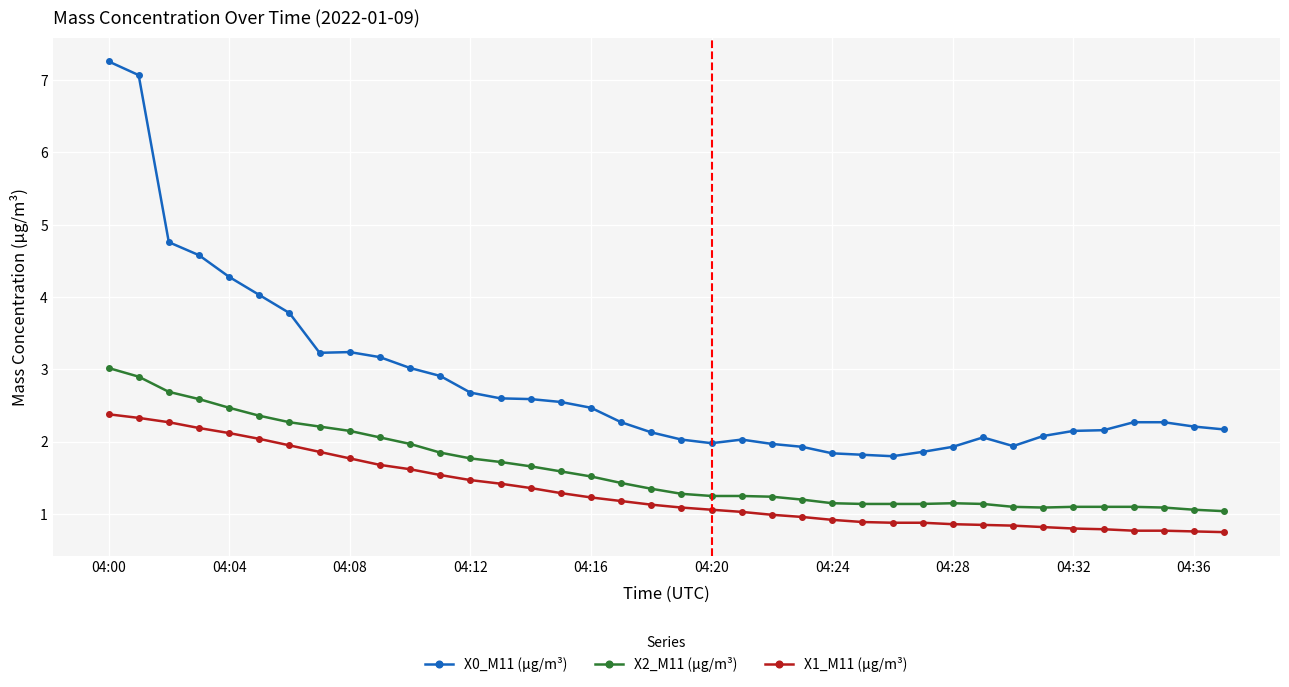

What is the value of the X0_M11 (μg/m³) point at the 35th from the left?

2.3